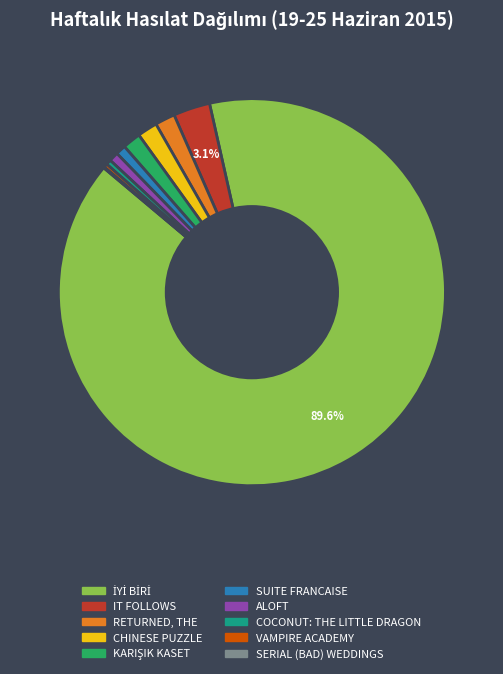

What portion of the pie excludes IT FOLLOWS?

96.9%